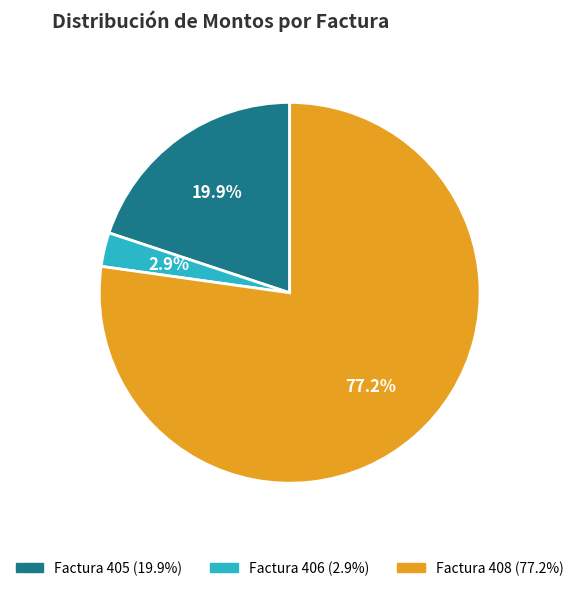

What percentage is NOT represented by Factura 405?

80.1%